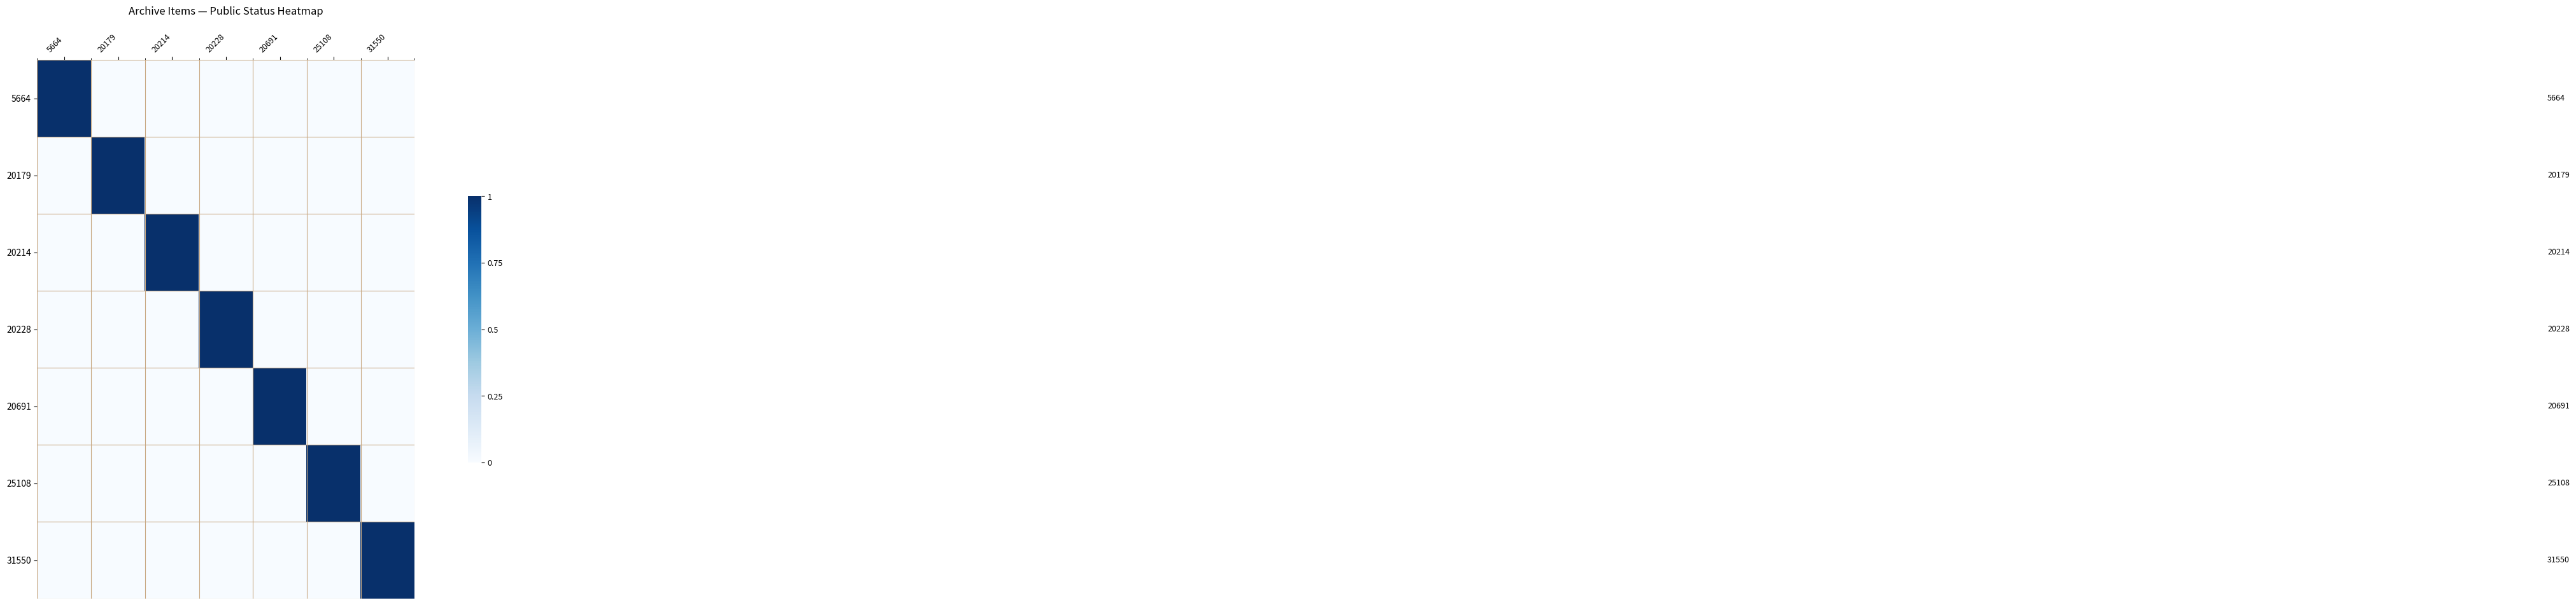

At which category is the sum across all series the highest?

5664